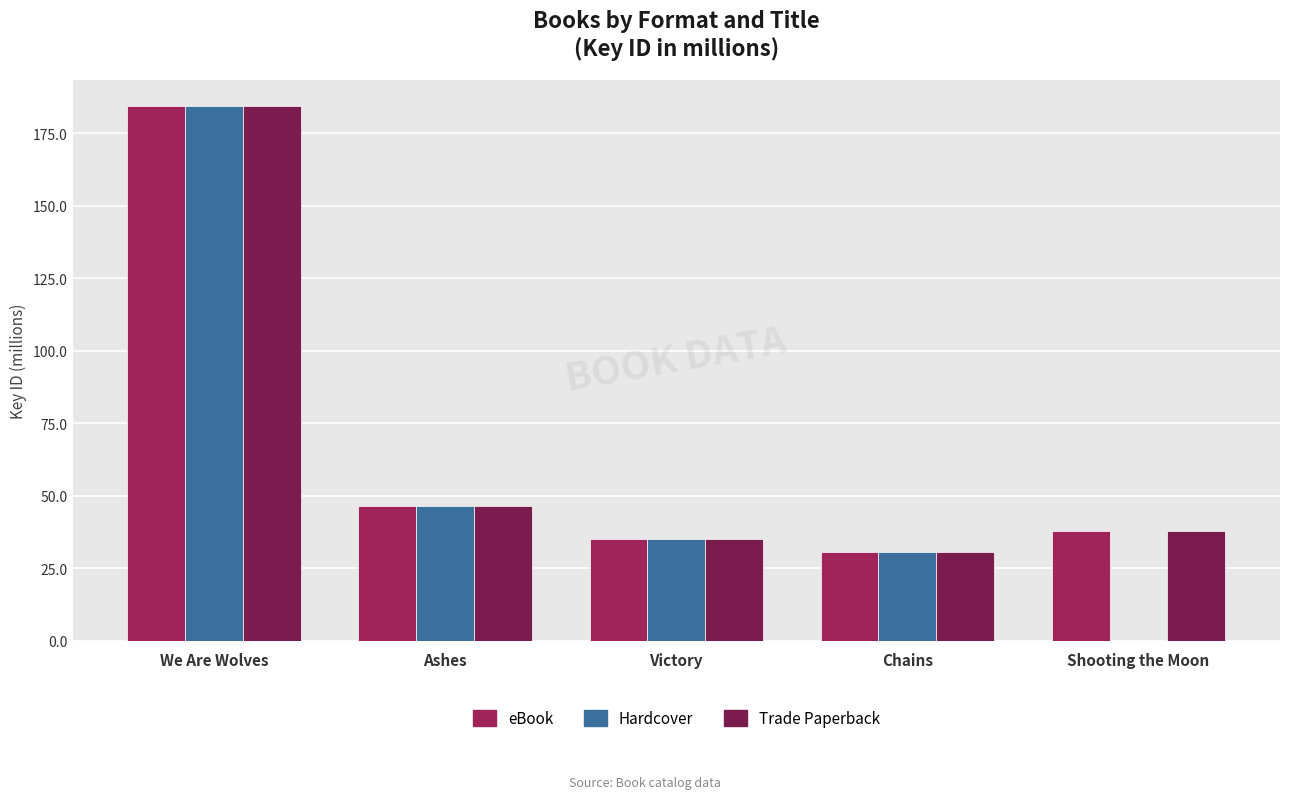

What is the total value across all series at Chains?

91.8